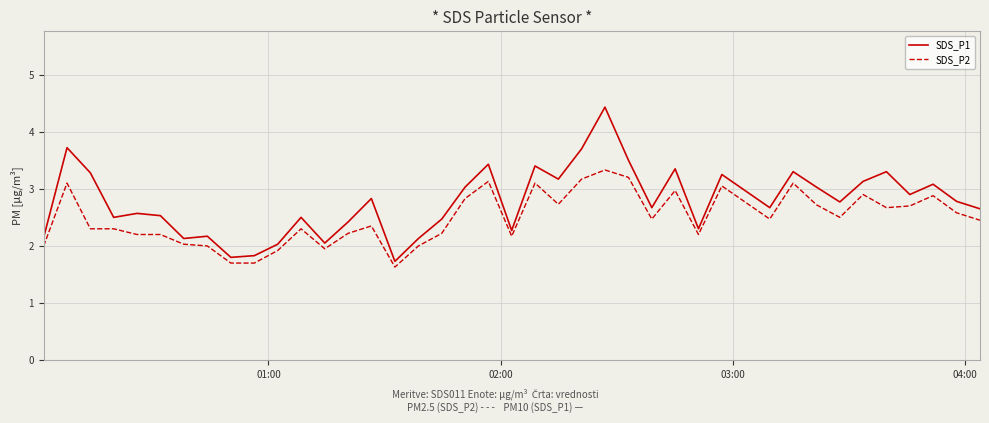

Which series has the largest range (max minus min)?

SDS_P1